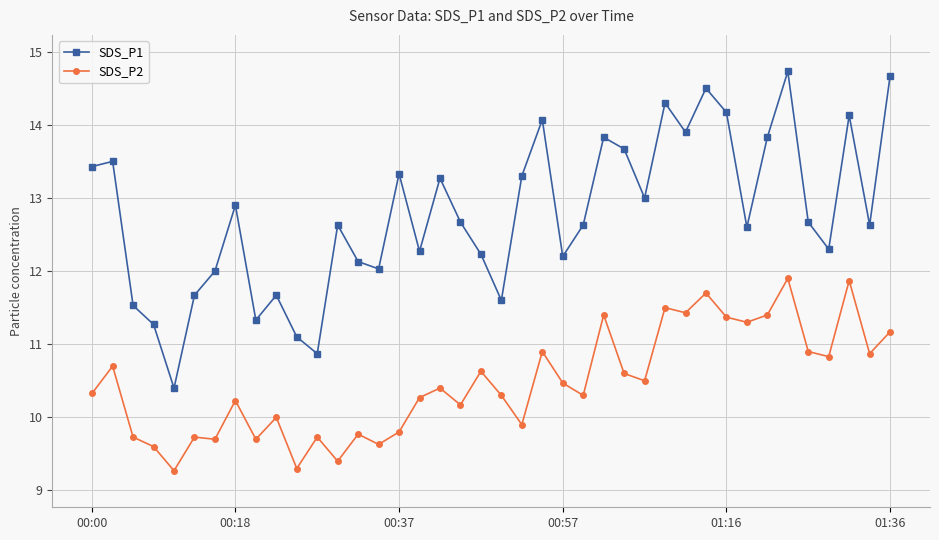

What is the average value of the SDS_P1 series?

12.8